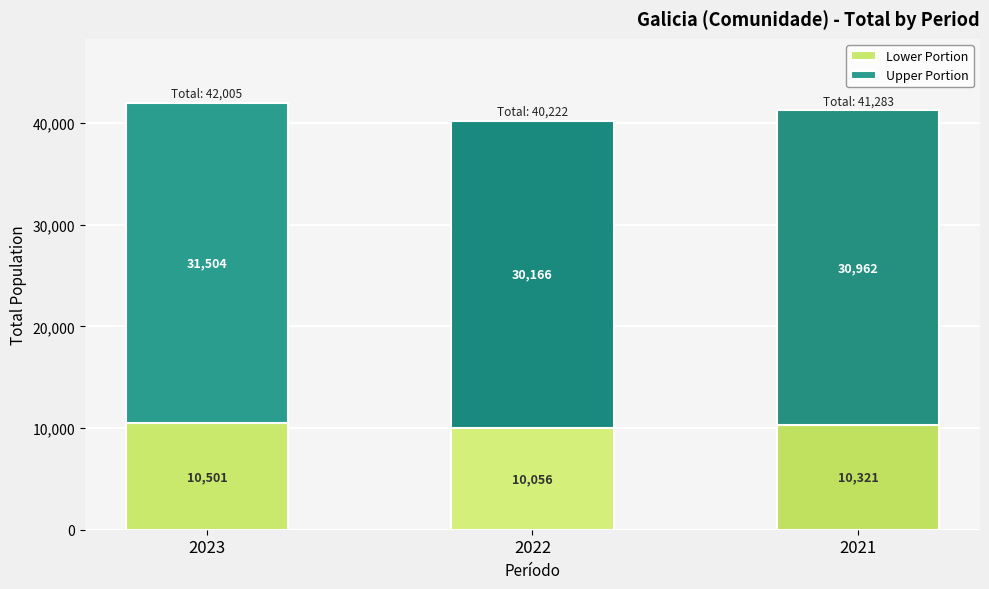

Reading left to right, transcribe the values for Lower Portion.

10501	10056	10321